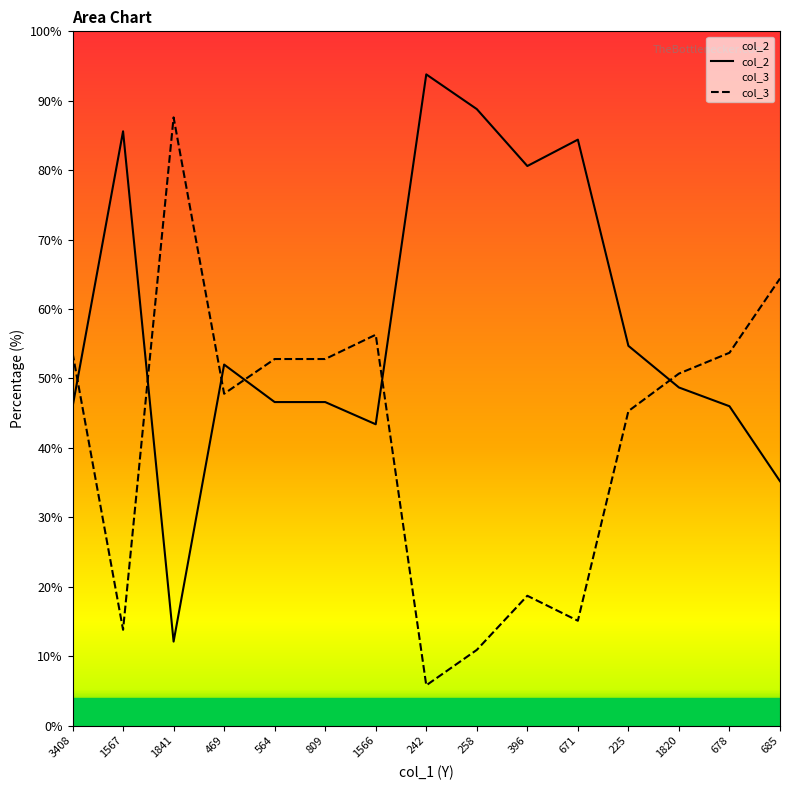

List the series in order of their peak value, lowest first.

col_3, col_2